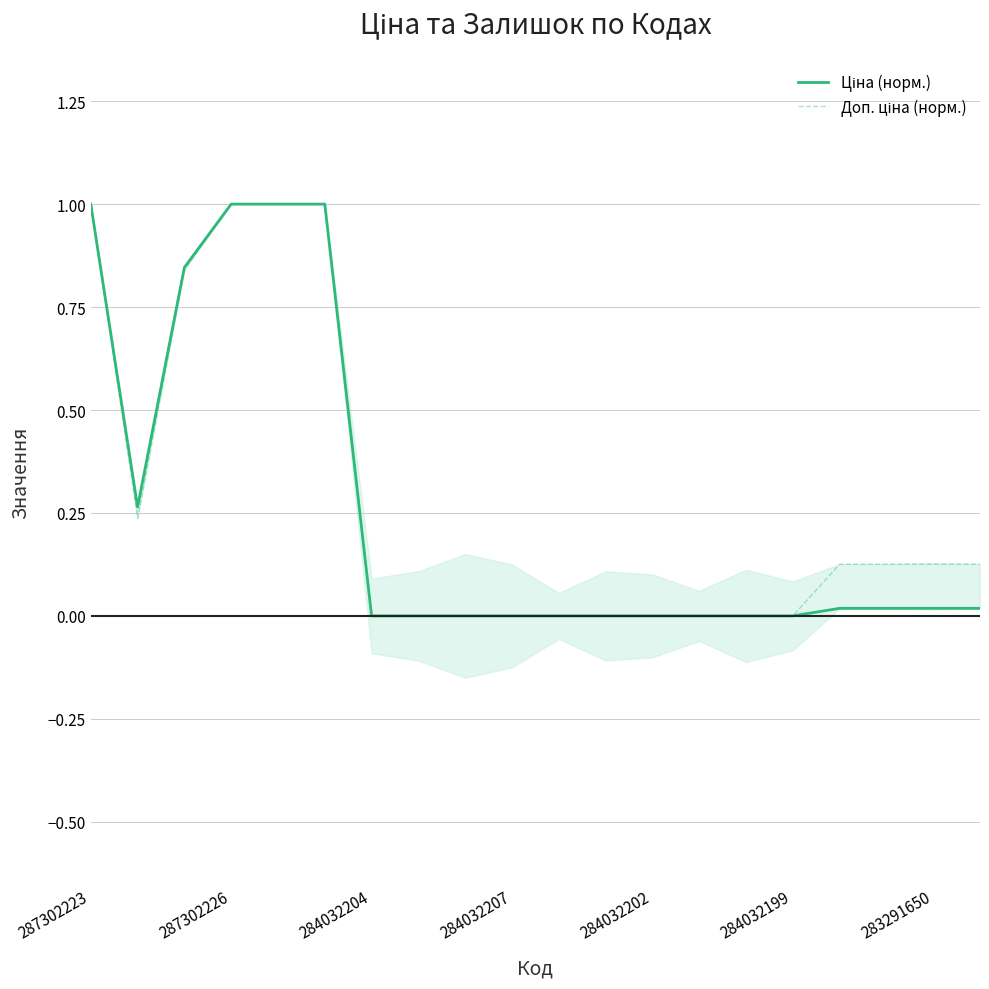

How many distinct data groups are displayed?

2